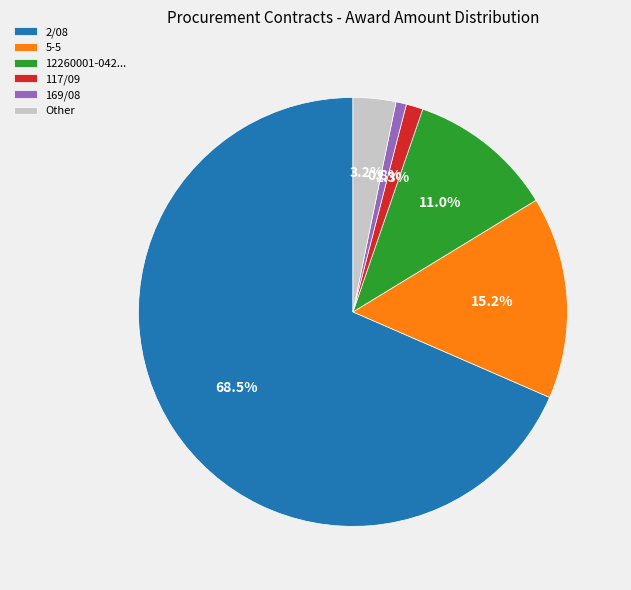

Count the number of slices in the pie.

6